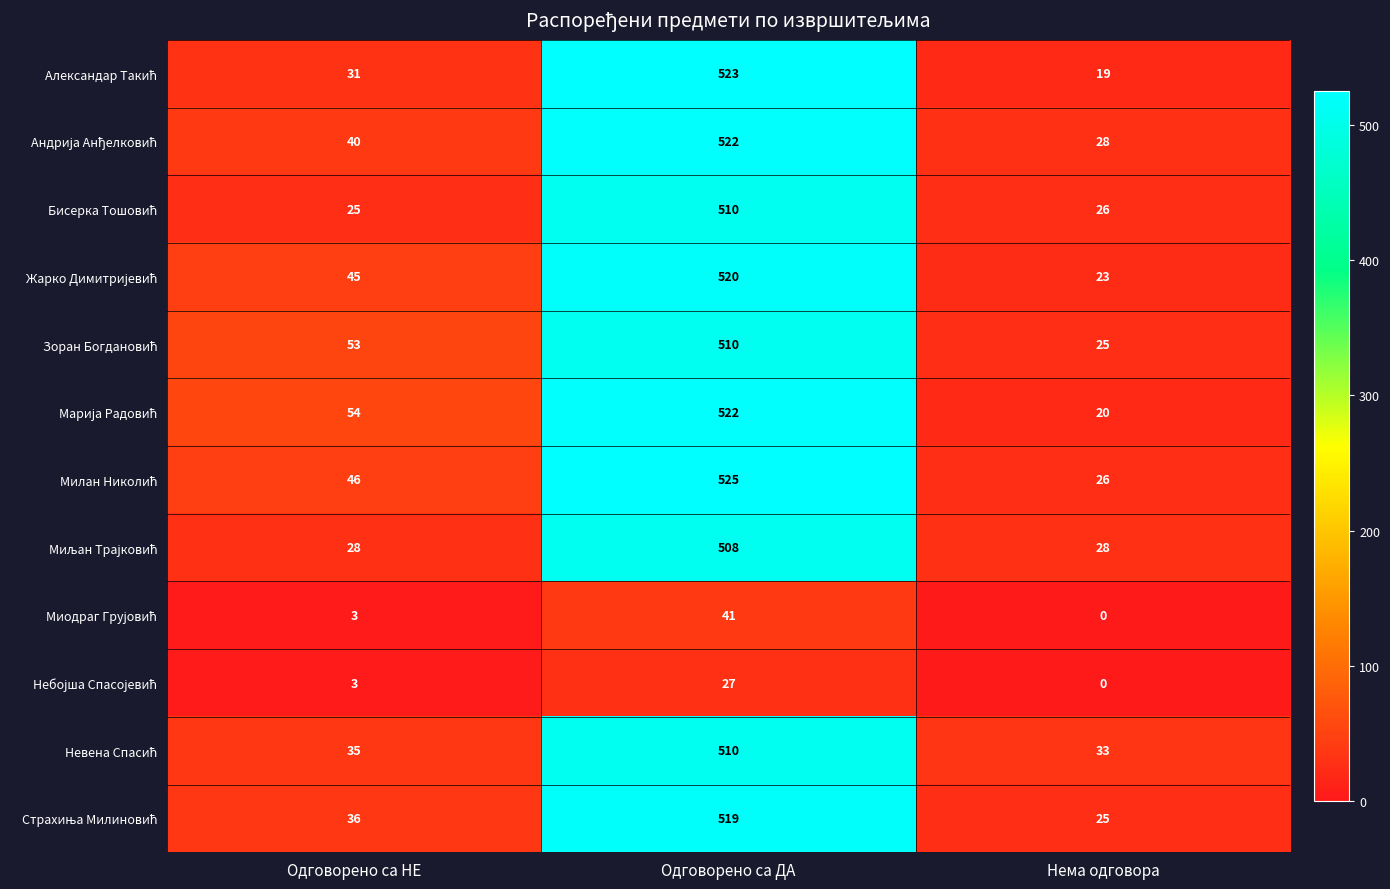

How many series are shown in this chart?

12